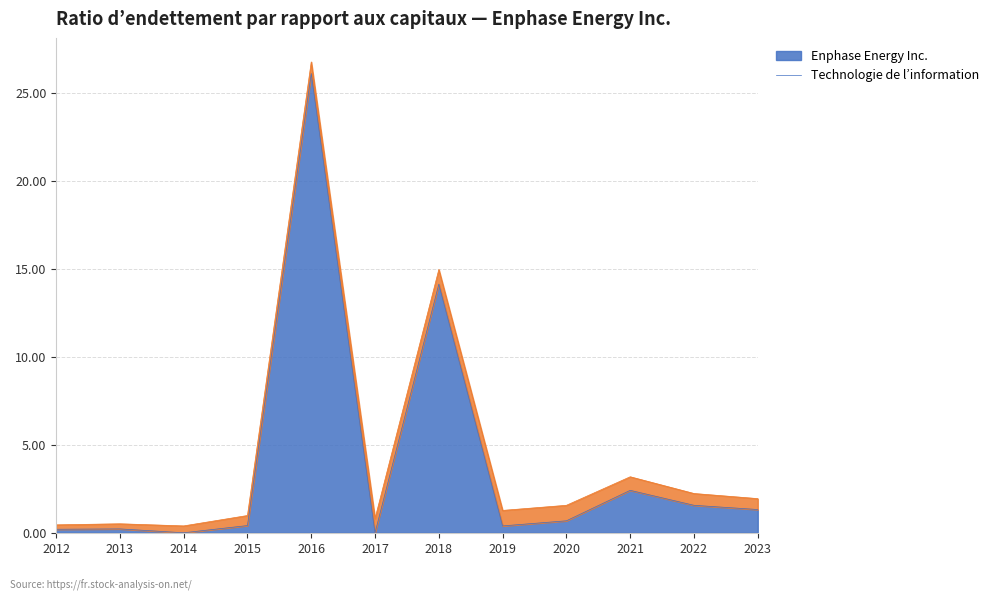

What is the difference between the maximum and minimum values?

26.1